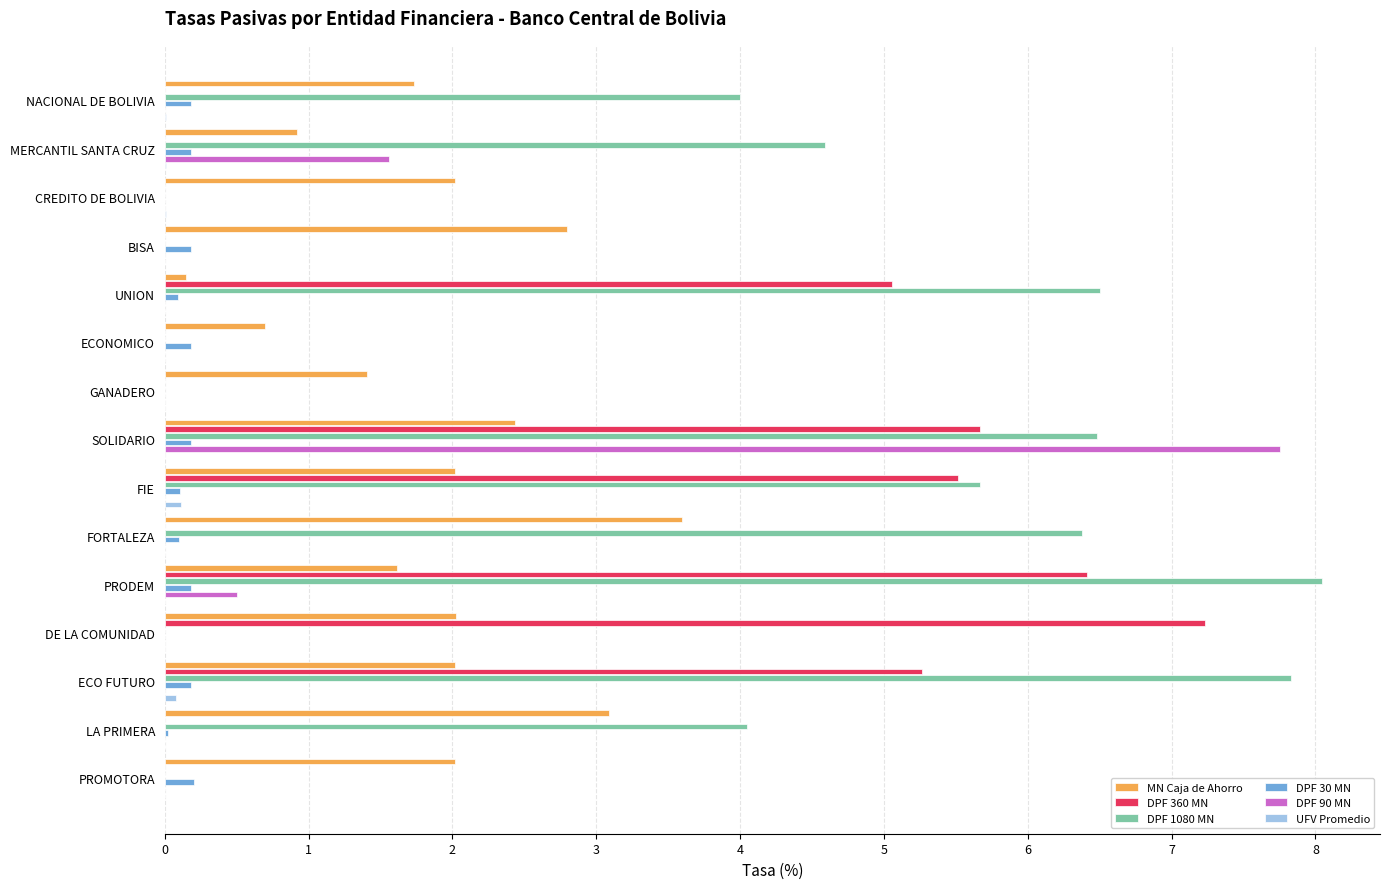

True or false: DPF 90 MN has a value of 0.0 at DE LA COMUNIDAD.

True